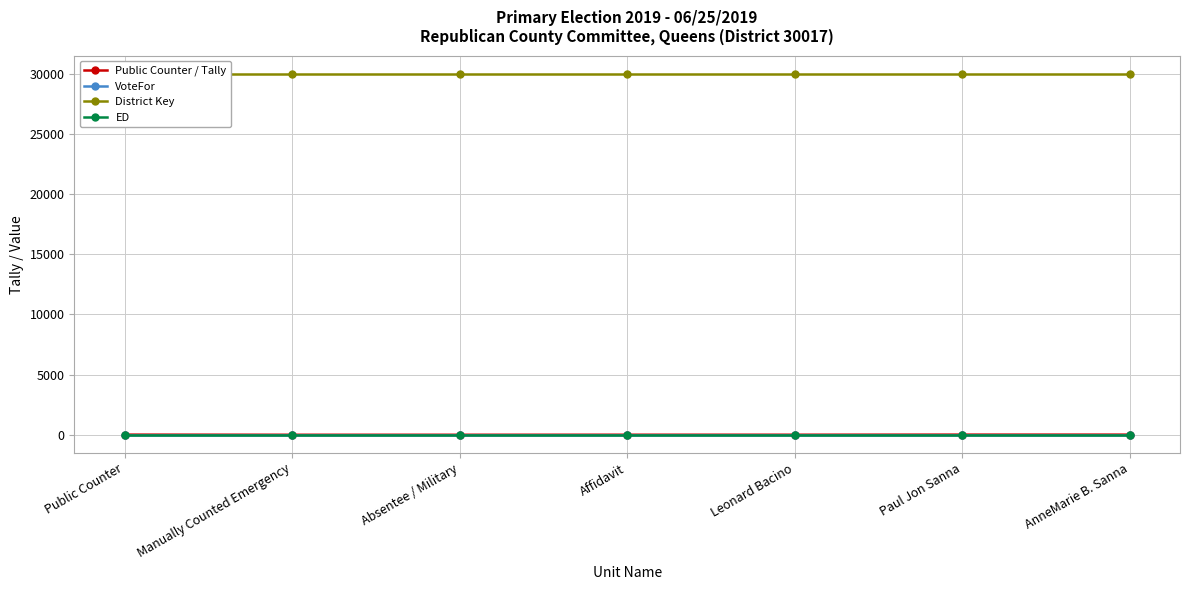

What is the difference between the second highest and minimum values in the Public Counter / Tally series?

11